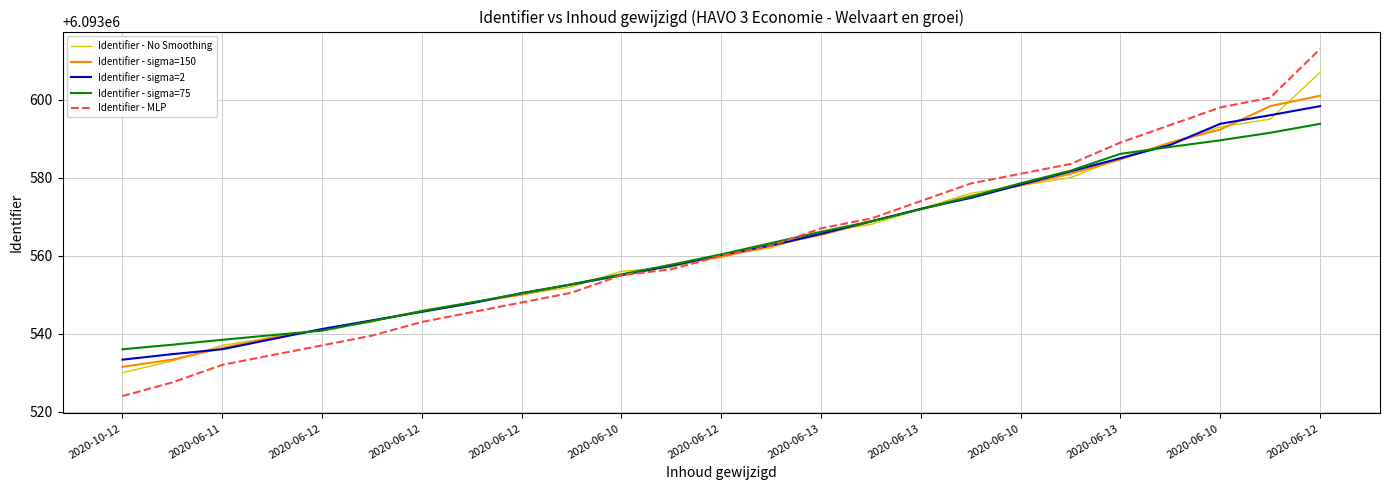

What is the smallest value displayed?

6093524.0